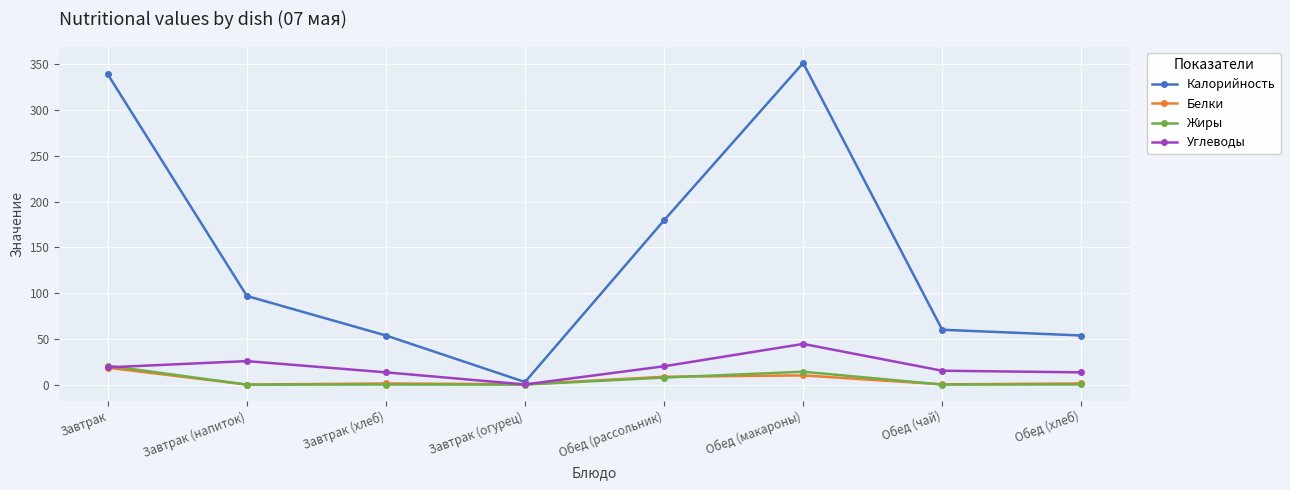

What is the label of the 7th point from the left?

Обед (чай)